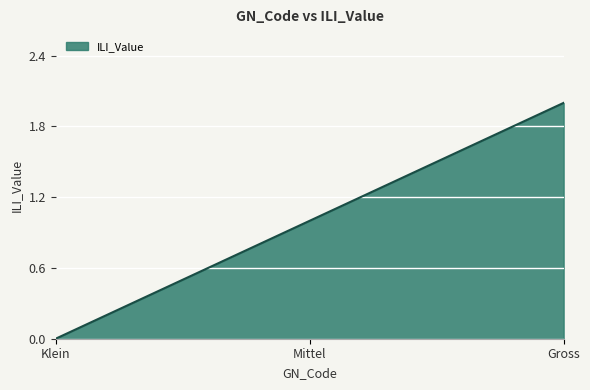

Rank the categories by value from lowest to highest.

Klein, Mittel, Gross